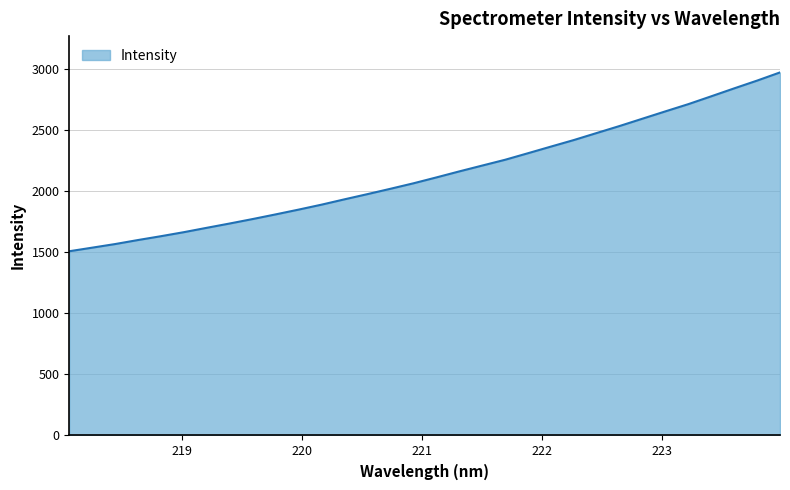

What is the minimum value shown in the chart?

1507.9